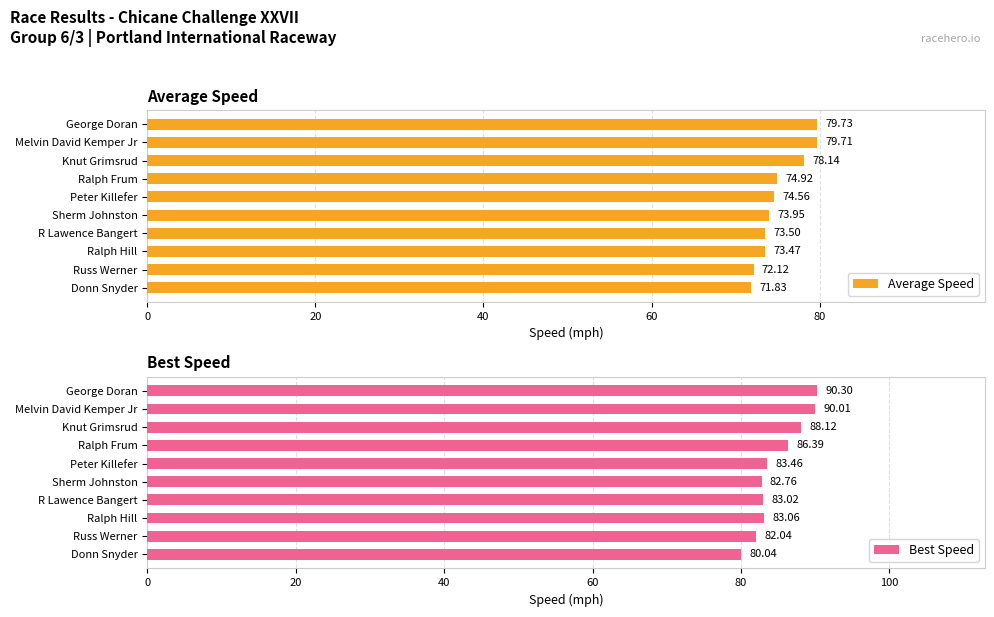

Reading right to left, extract all data points from this chart.

Average Speed: 71.8	72.1	73.5	73.5	73.9	74.6	74.9	78.1	79.7	79.7
Best Speed: 80.0	82.0	83.1	83.0	82.8	83.5	86.4	88.1	90.0	90.3